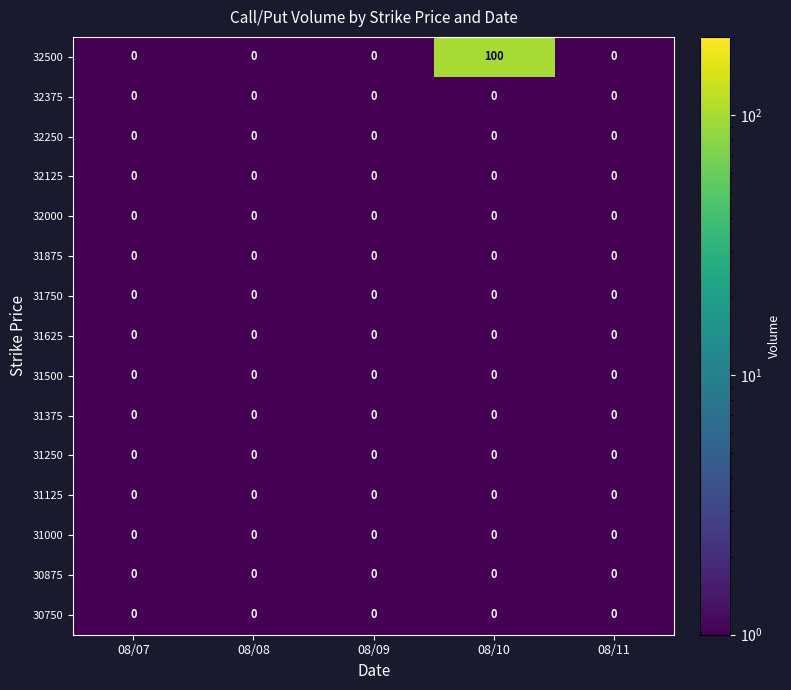

The value of 32250 at 08/08 is 0. True or false?

True